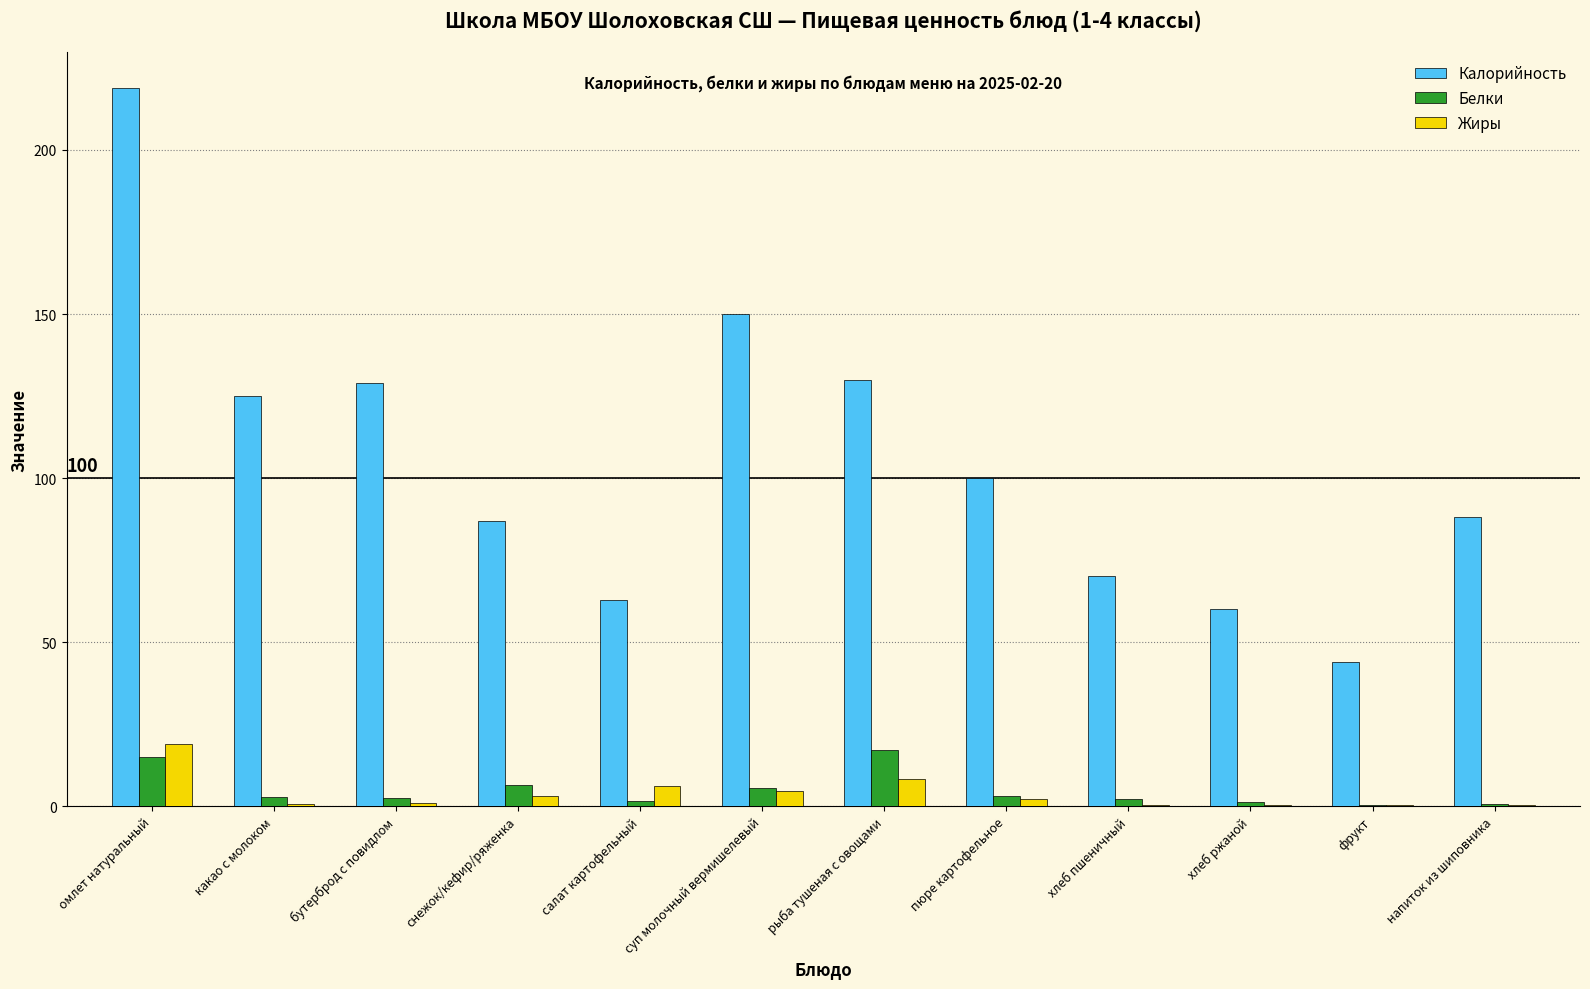

At which category is the sum across all series the highest?

омлет натуральный